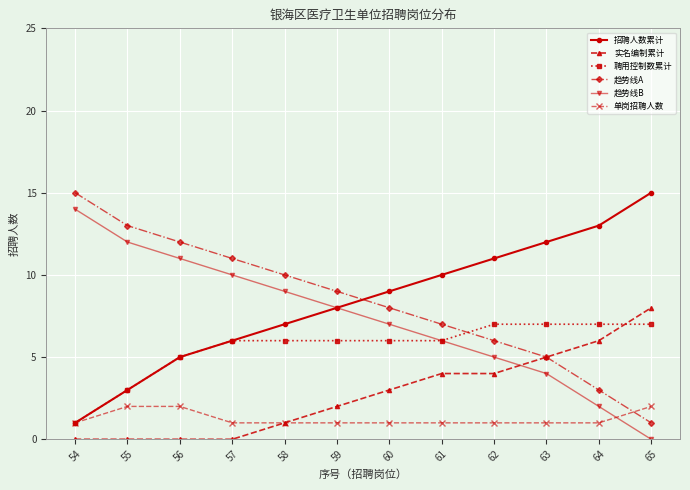

What is the total value across all series at 56?

35